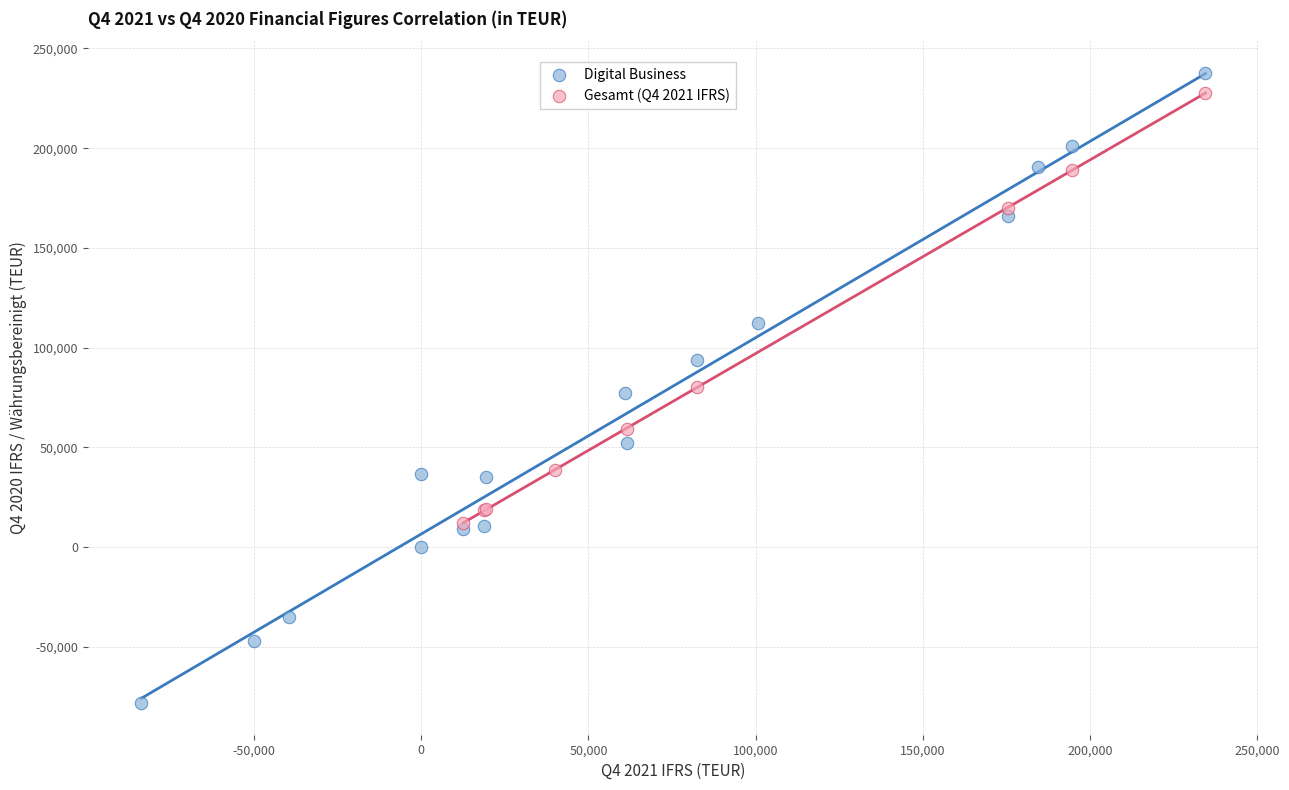

Which series has the largest Y range (max minus min)?

Digital Business